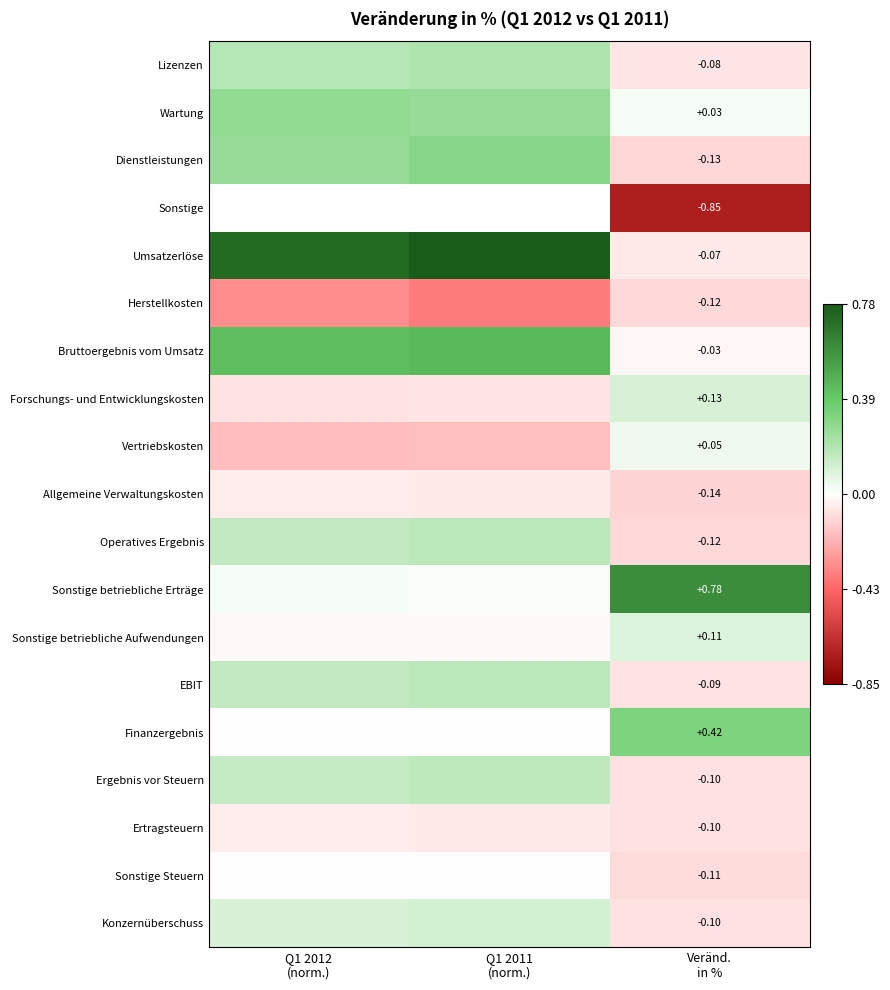

What is the minimum value shown in the chart?

-0.8